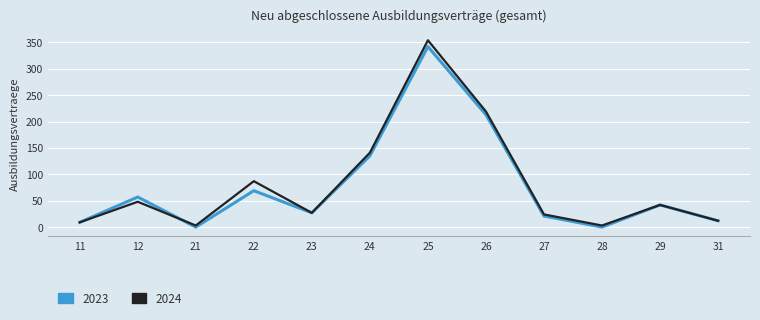

Reading left to right, transcribe all the data shown in this chart.

2023: 9	57	0	69	27	135	342	213	21	0	42	12
2024: 9	48	3	87	27	141	354	219	24	3	42	12